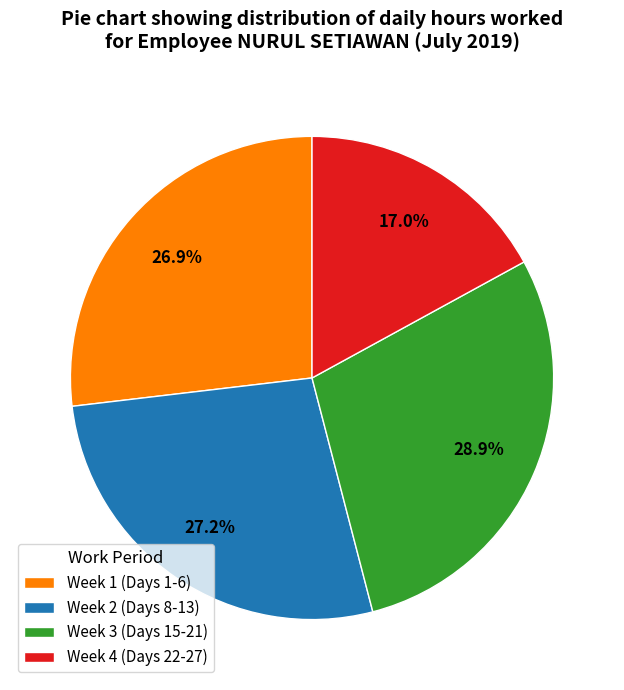

How many slices are in this pie chart?

4